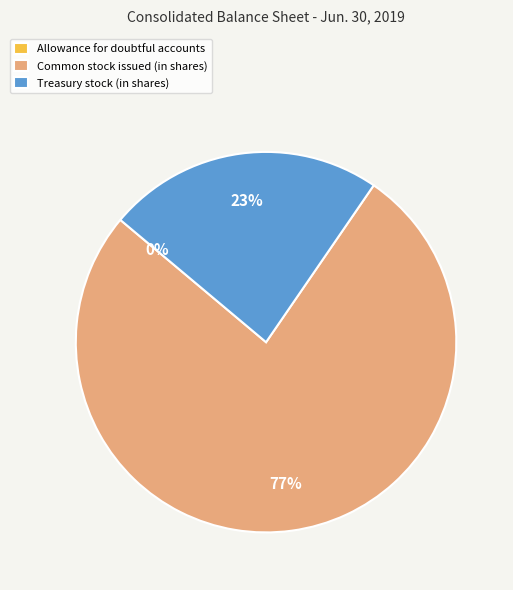

The Common stock issued (in shares) slice represents 89% of the pie. True or false?

False